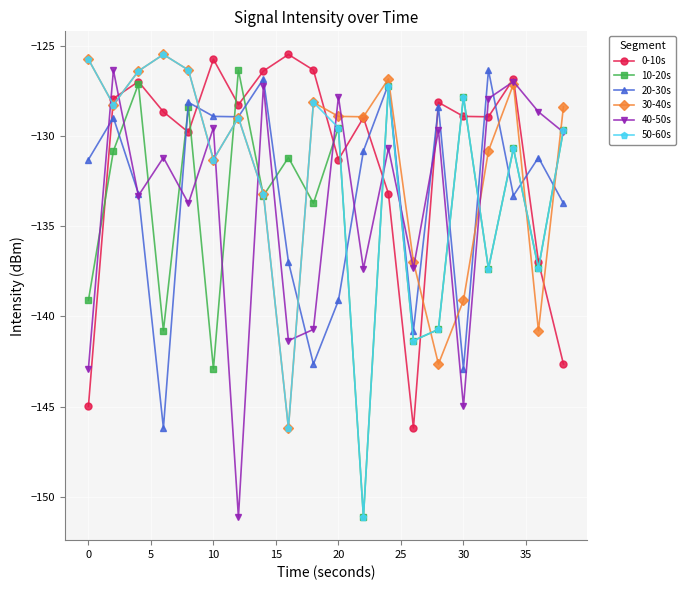

What is the smallest value displayed?

-151.1